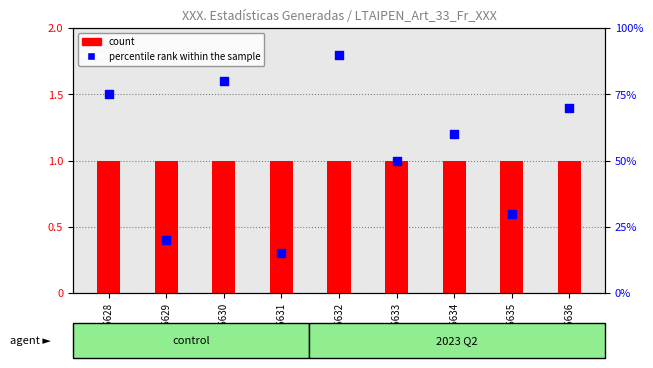

Is the value of count at GSM745633 greater than the value of percentile rank within the sample at GSM745628?

No